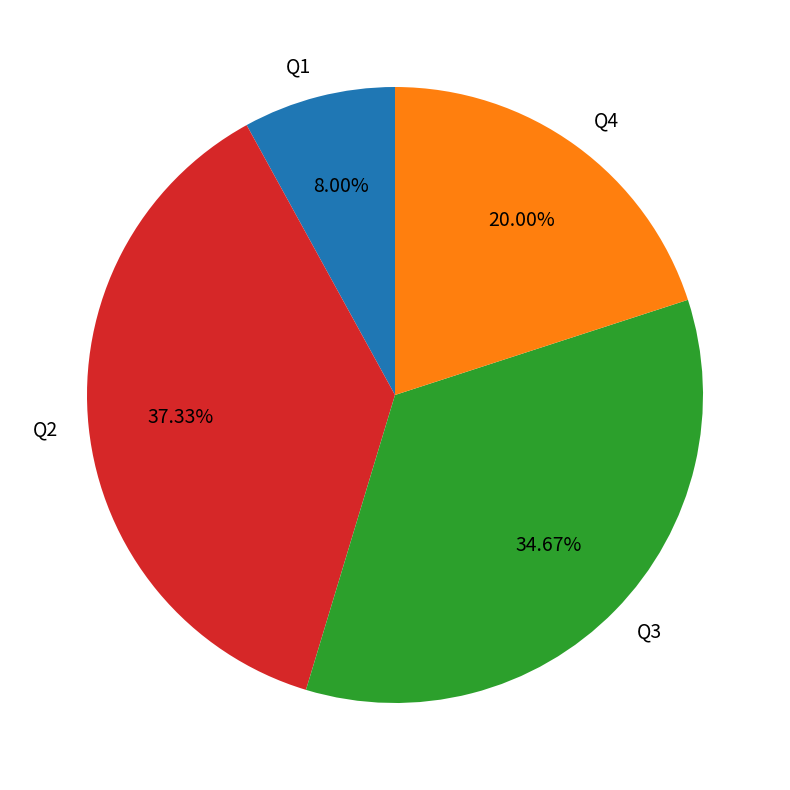

What percentage do Q2 and Q3 together represent?

72.0%